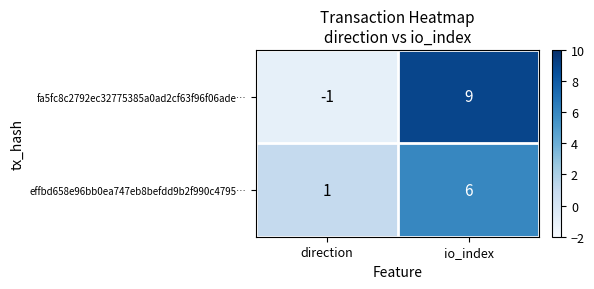

Which series has the largest range (max minus min)?

fa5fc8c2792ec32775385a0ad2cf63f96f06ade…